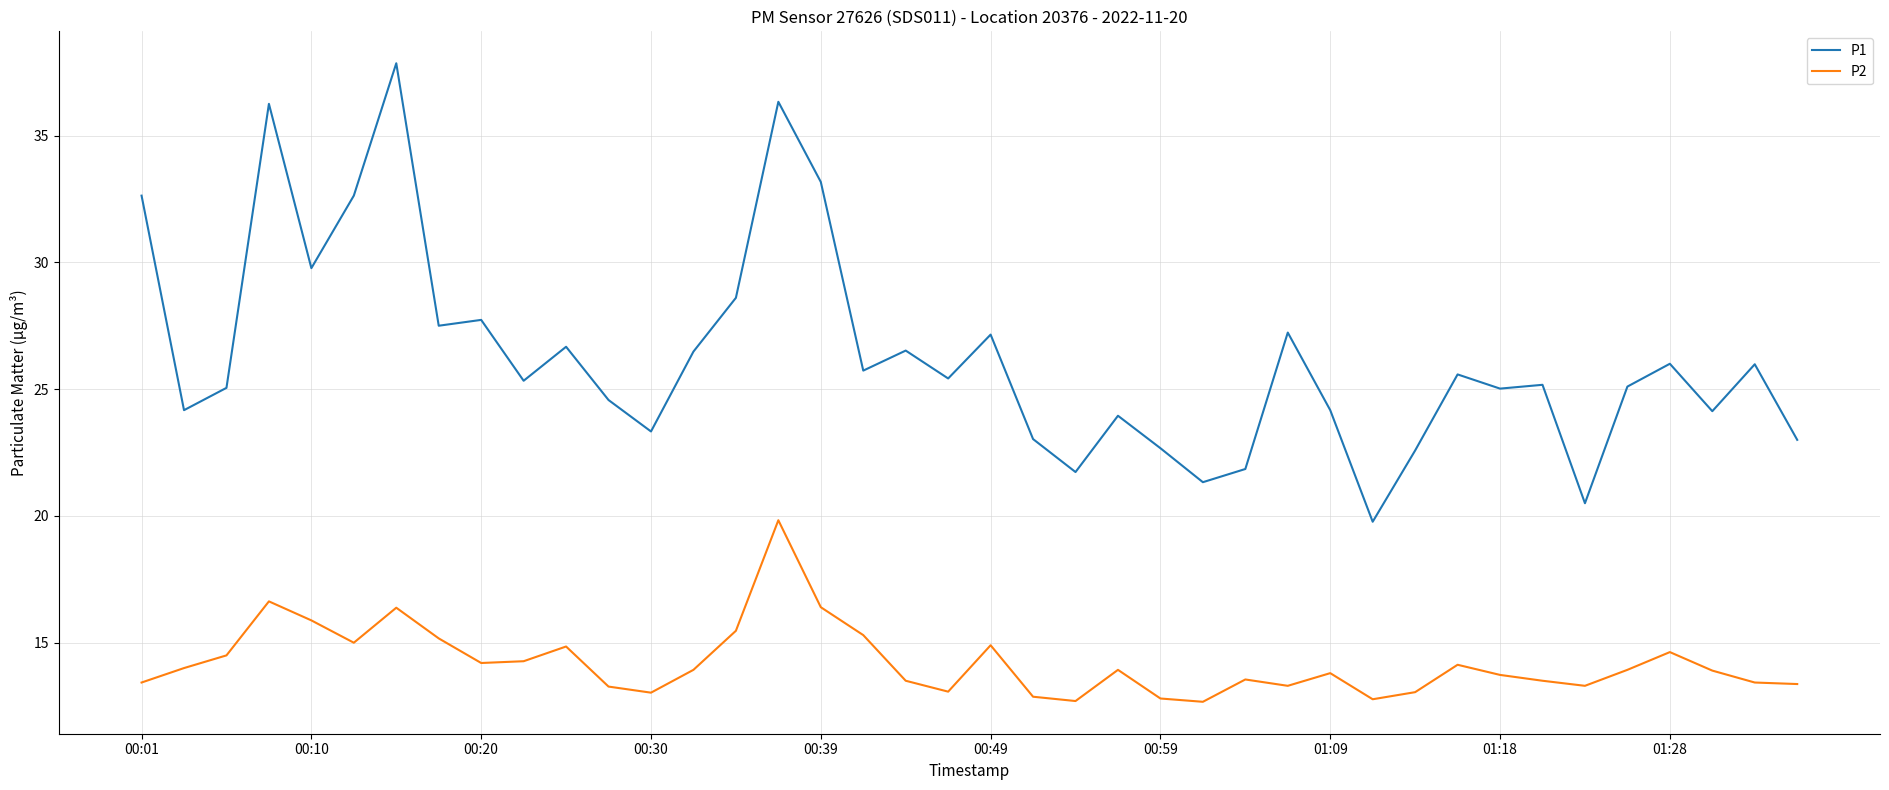

True or false: P1 and P2 intersect in this chart.

False